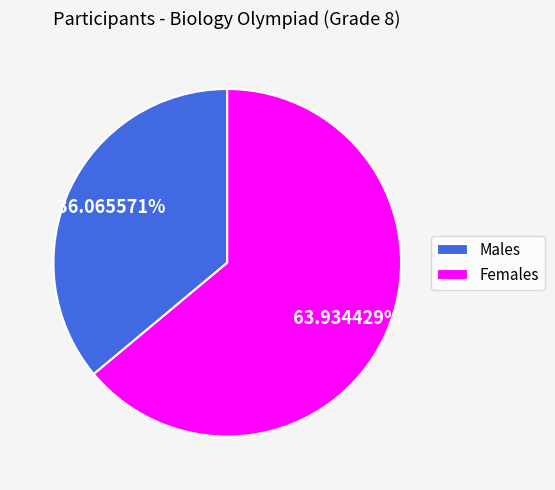

How many segments does this pie chart have?

2